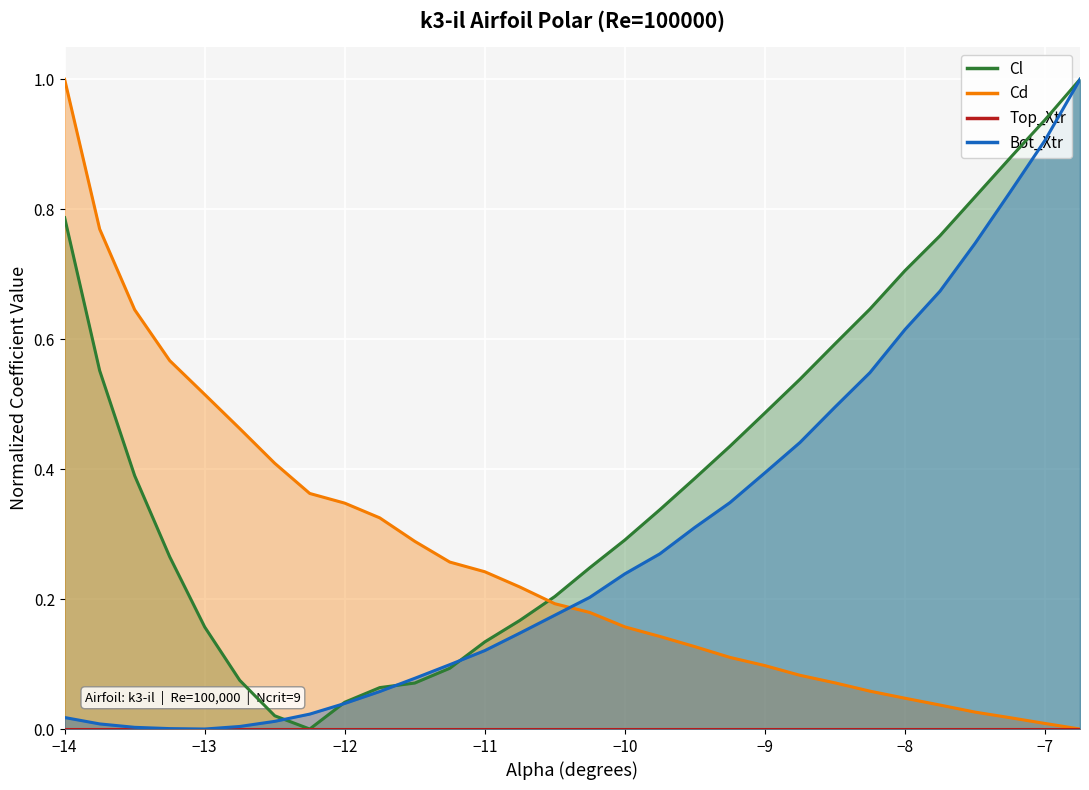

How many intersections are there between Cd and Bot_Xtr?

1